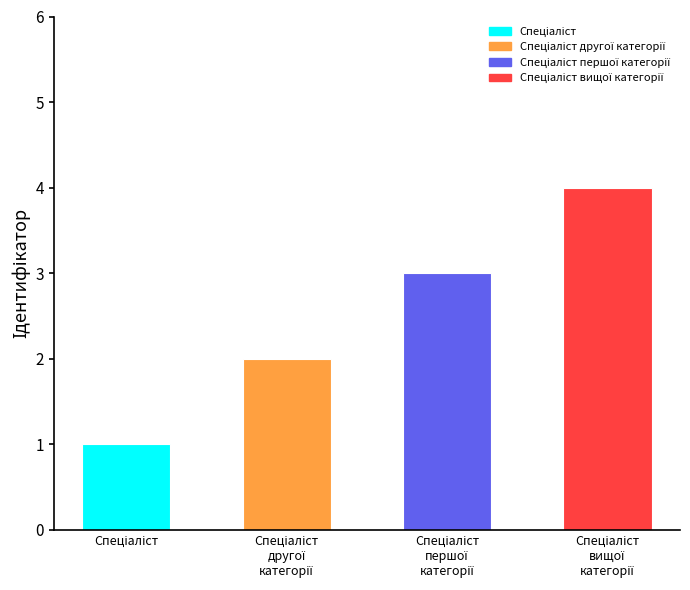

What is the difference between the maximum and minimum values?

3